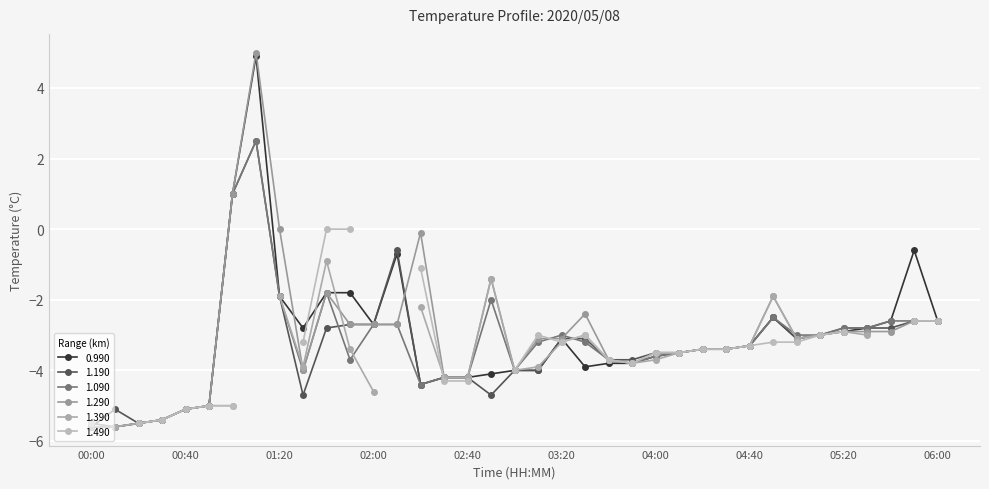

How many categories are shown in the chart?

37